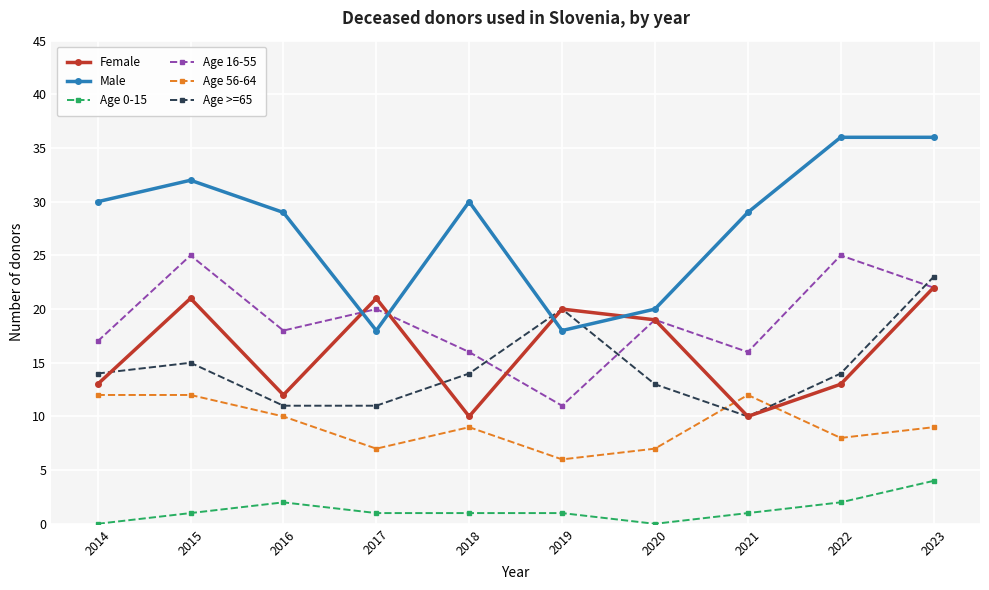

Is the value of Age 0-15 at 2022 greater than the value of Age 56-64 at 2020?

No